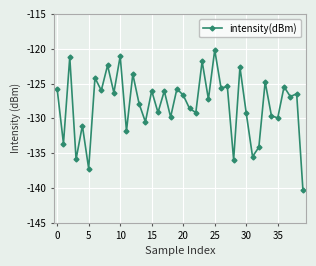

What is the difference between the second highest and second lowest values?

16.1